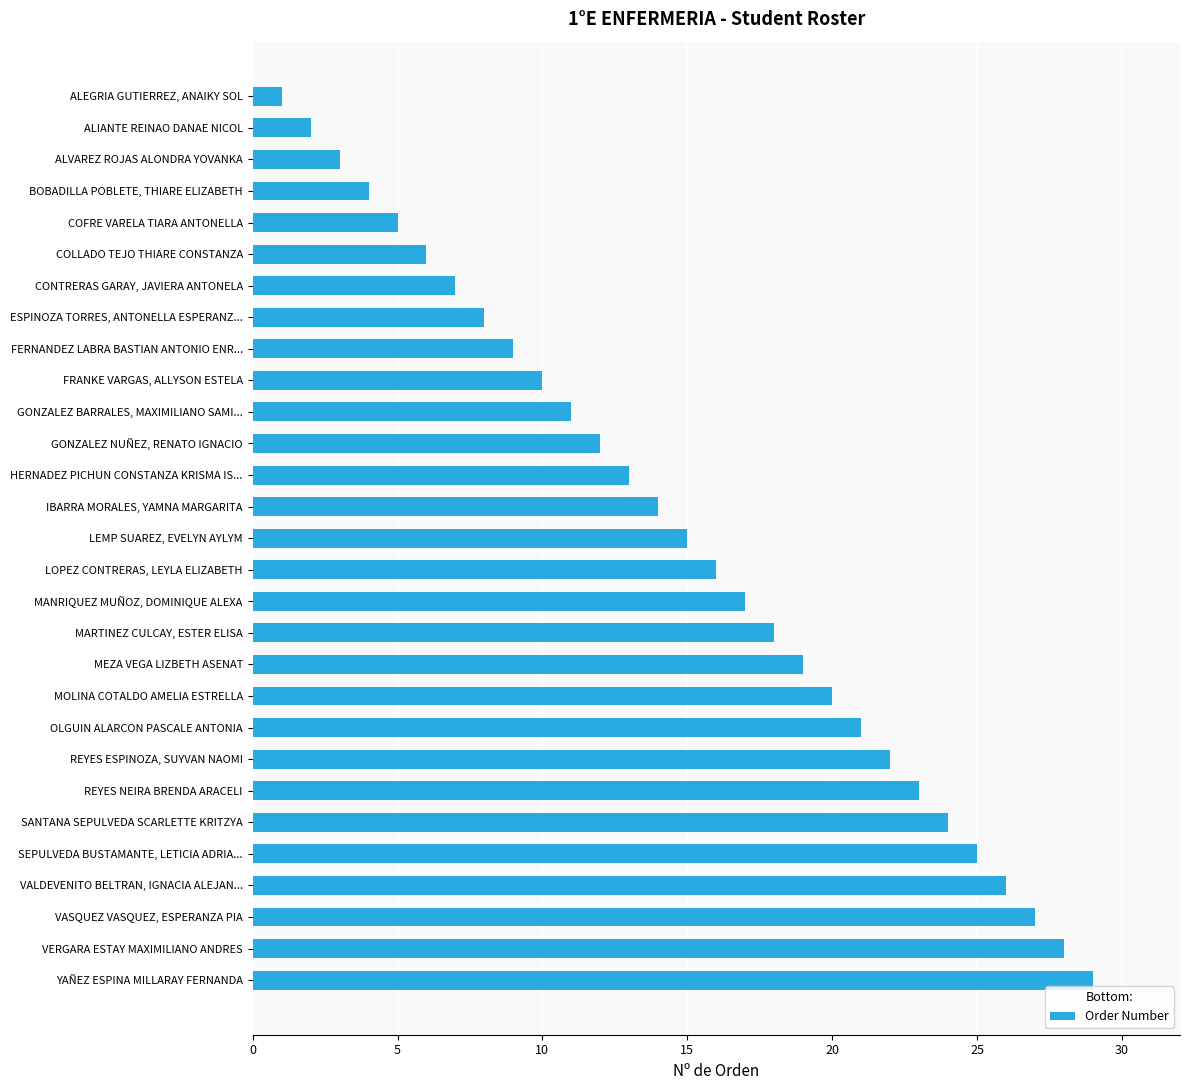

Is it true that the value at GONZALEZ BARRALES, MAXIMILIANO SAMI... is 11?

True